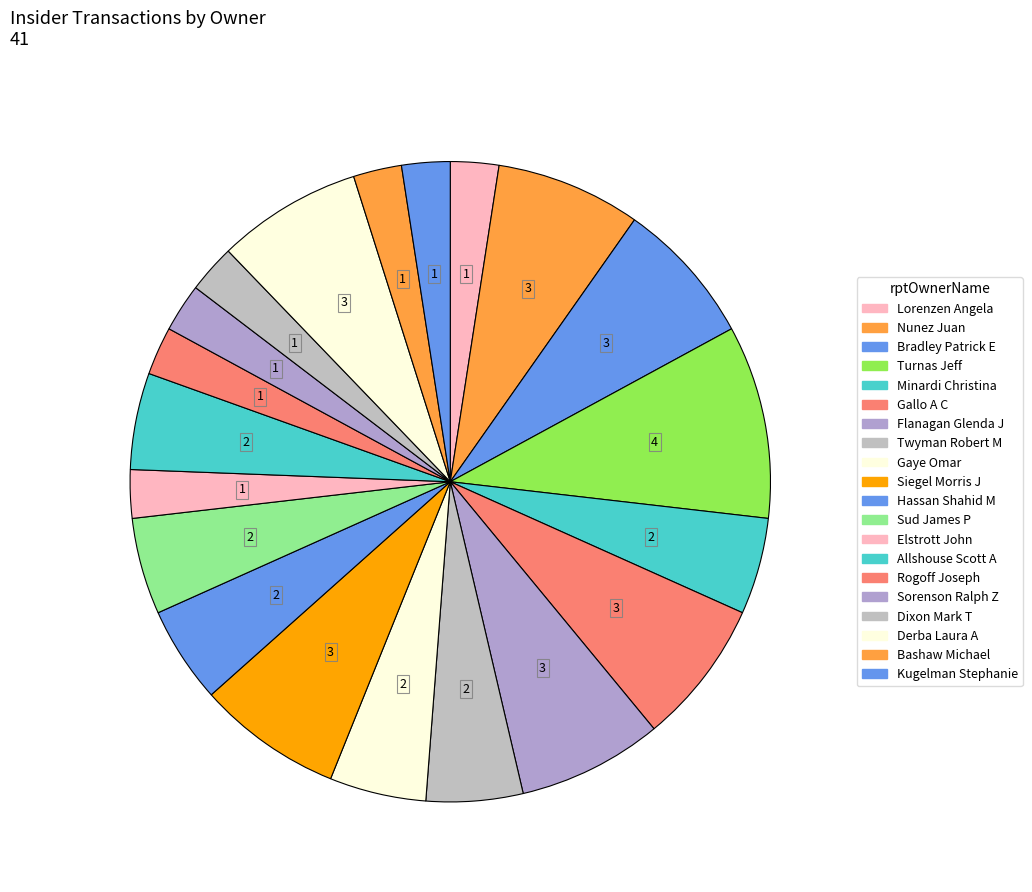

How many segments does this pie chart have?

20